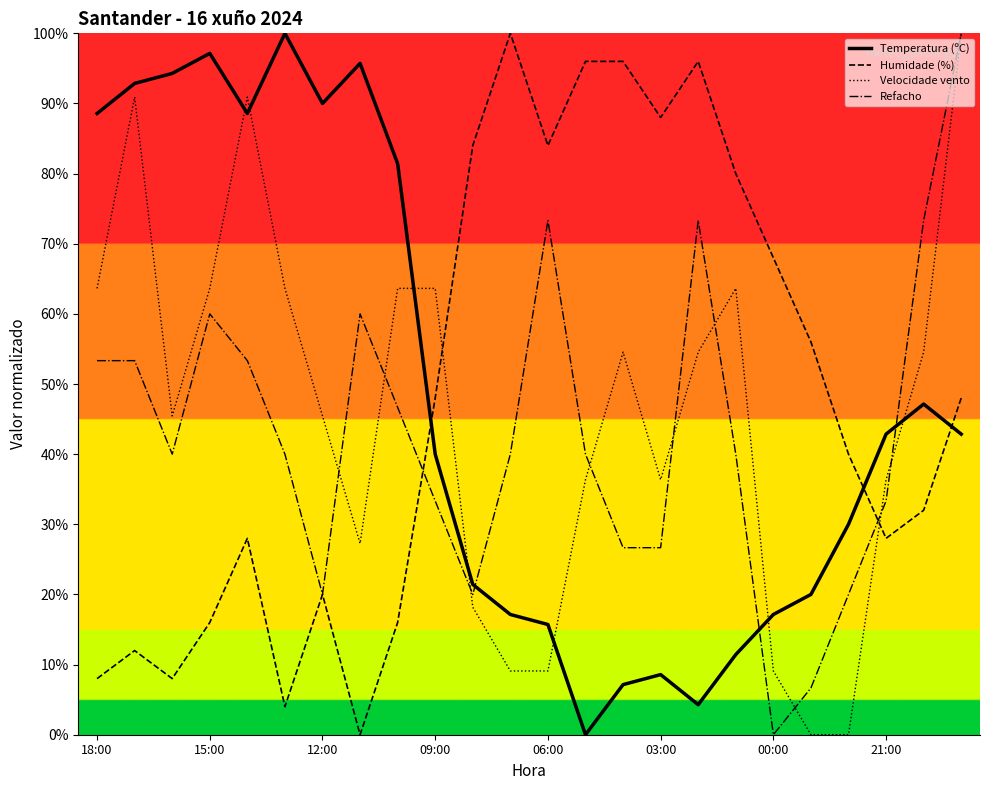

At which category does Velocidade do vento (km/h) reach its first local valley?

16:00